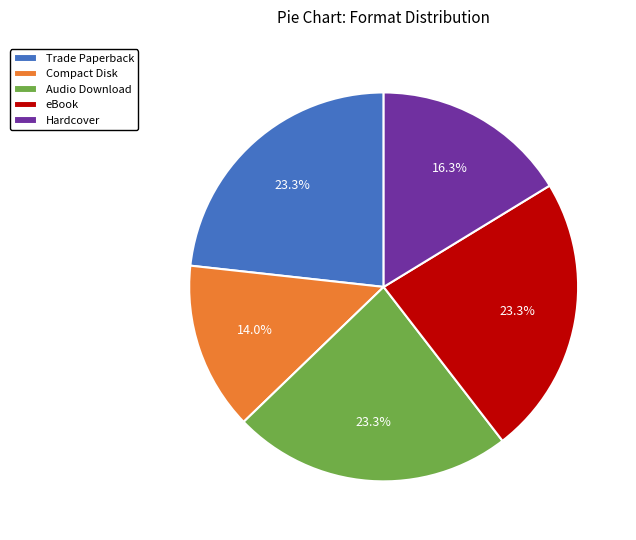

To the nearest percent, what portion does Trade Paperback represent?

23%